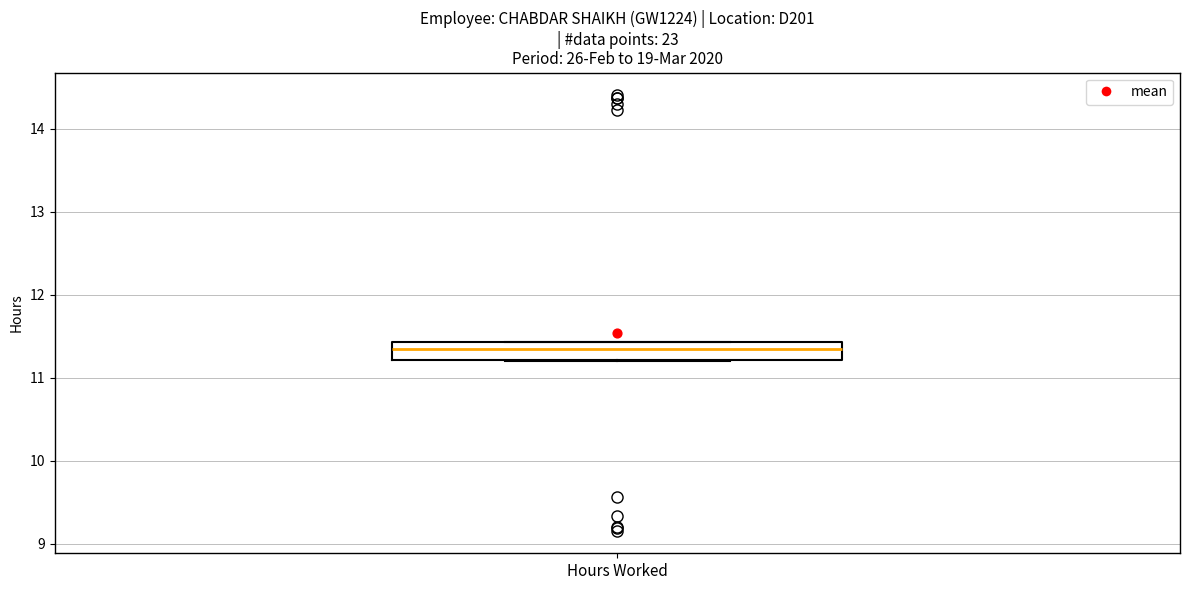

Transcribe this box plot: give where the median line is, the range the box spans, and where the two whiskers end, as read against the y-axis. The values are not printed on the chart, so give them approximately, as read against the axis.

median 11.4 (inside the box), box 11.2 to 11.4, whiskers 11.2 to 11.4